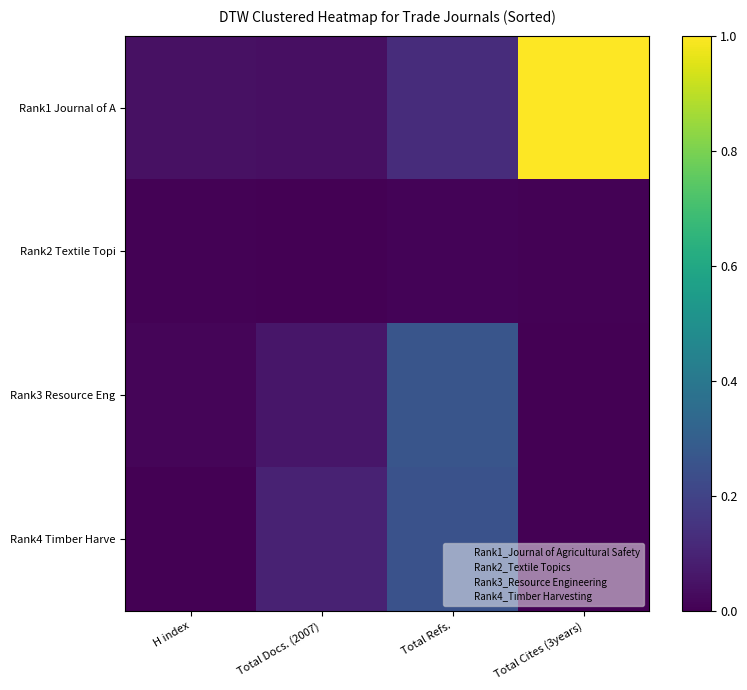

Reading left to right, list all the values displayed in this chart.

Rank1 Journal of A: H index=0.0	Total Docs. (2007)=0.0	Total Refs.=0.1	Total Cites (3years)=1.0
Rank2 Textile Topi: H index=0.0	Total Docs. (2007)=0.0	Total Refs.=0.0	Total Cites (3years)=0.0
Rank3 Resource Eng: H index=0.0	Total Docs. (2007)=0.1	Total Refs.=0.3	Total Cites (3years)=0.0
Rank4 Timber Harve: H index=0.0	Total Docs. (2007)=0.1	Total Refs.=0.3	Total Cites (3years)=0.0